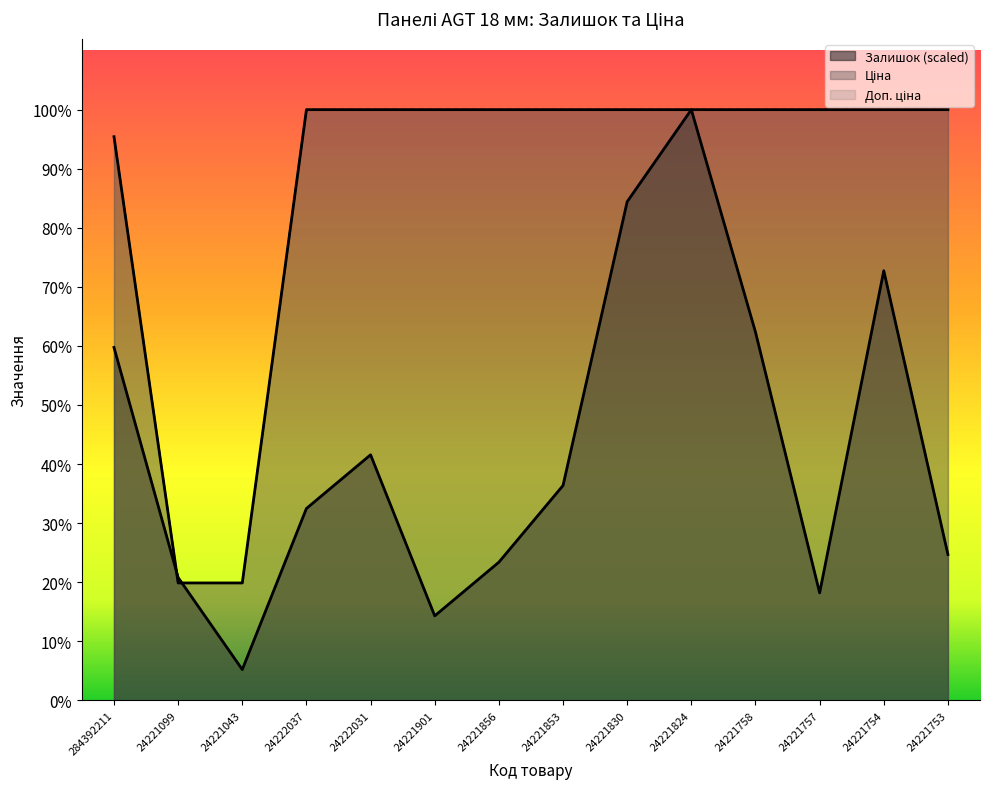

What is the difference between the maximum and minimum values in the Доп. ціна series?

6244.9